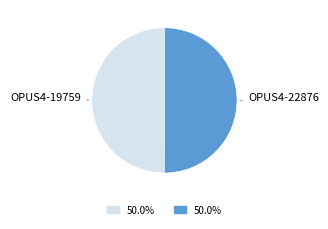

Is the sum of OPUS4-19759 and OPUS4-22876 greater than half?

Yes